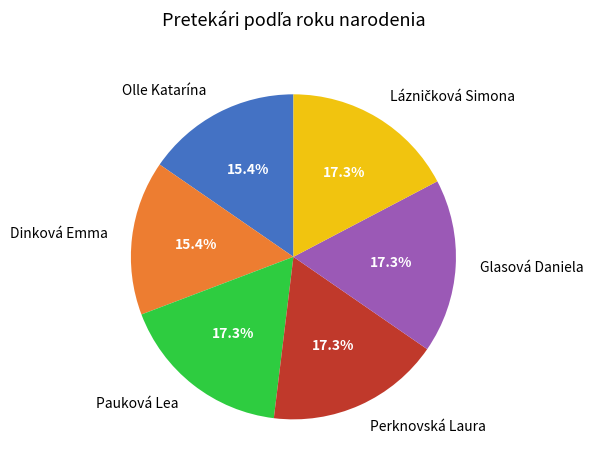

The Glasová Daniela slice represents 17% of the pie. True or false?

True